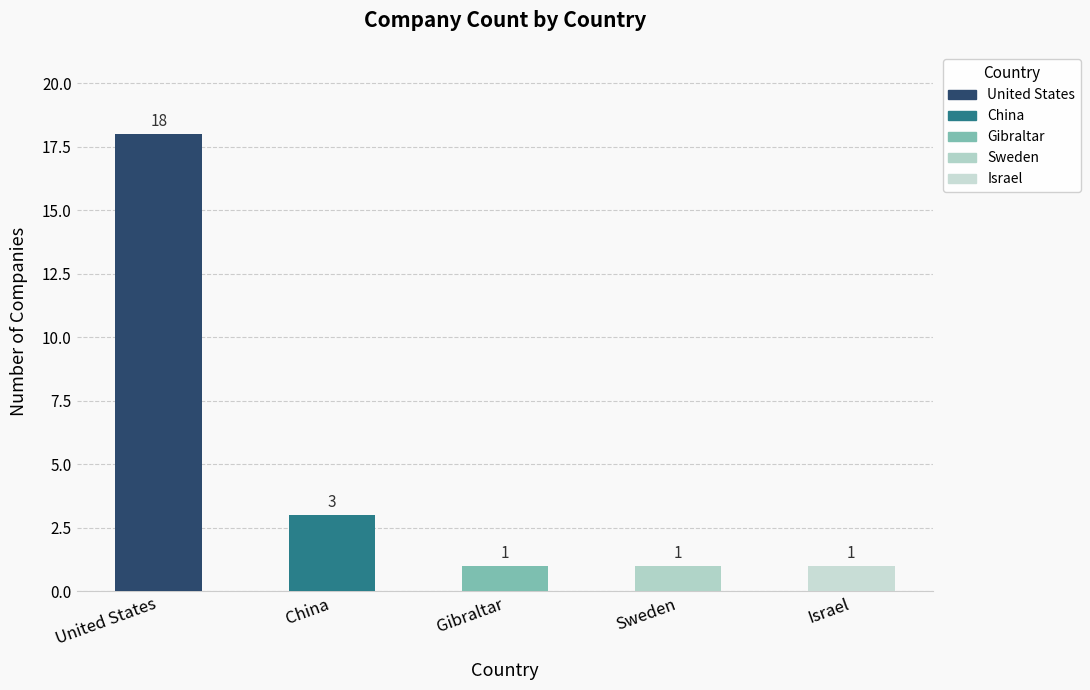

What is the average value?

5